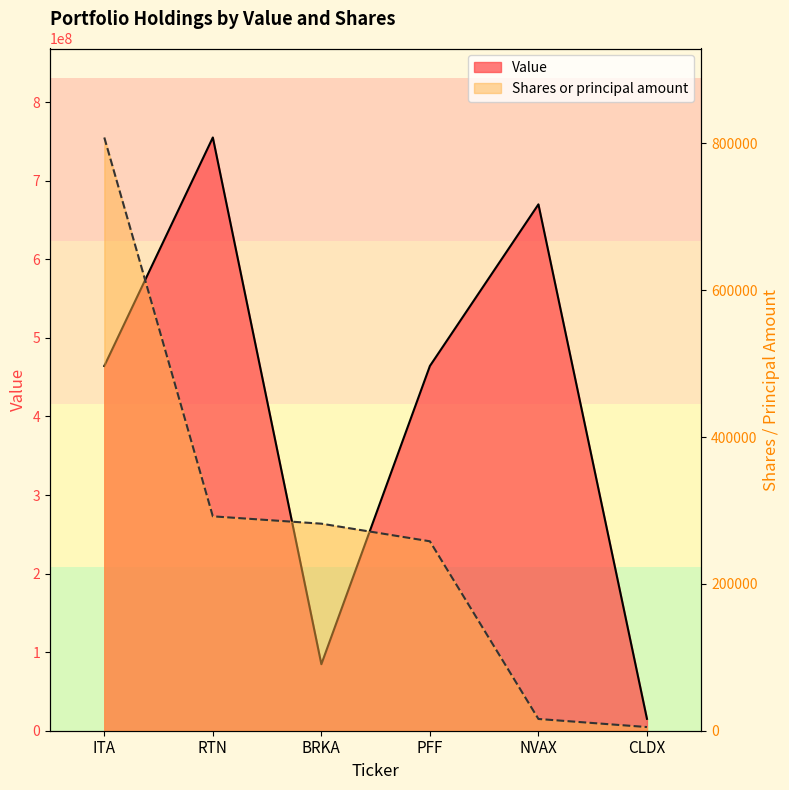

True or false: Shares or principal amount and Value cross at least once.

False